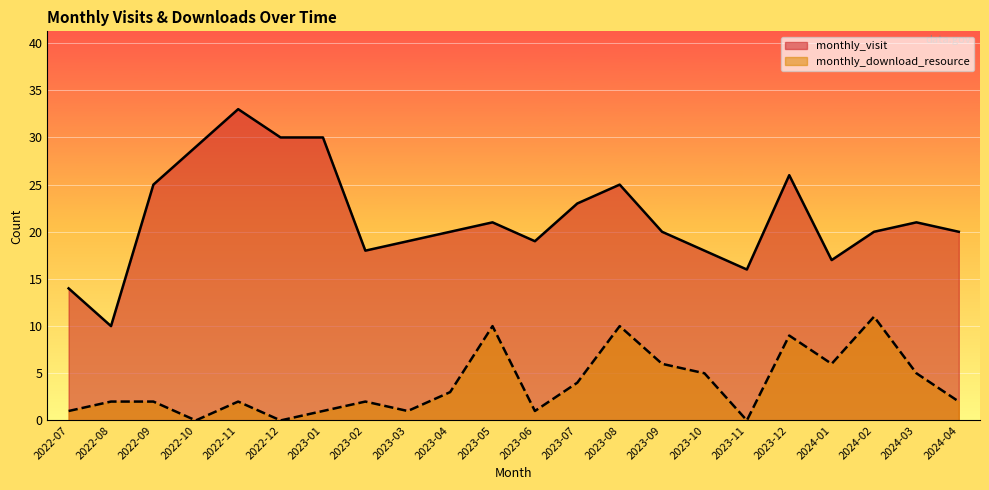

What is the spread (max minus min) of values at 2023-10?

13